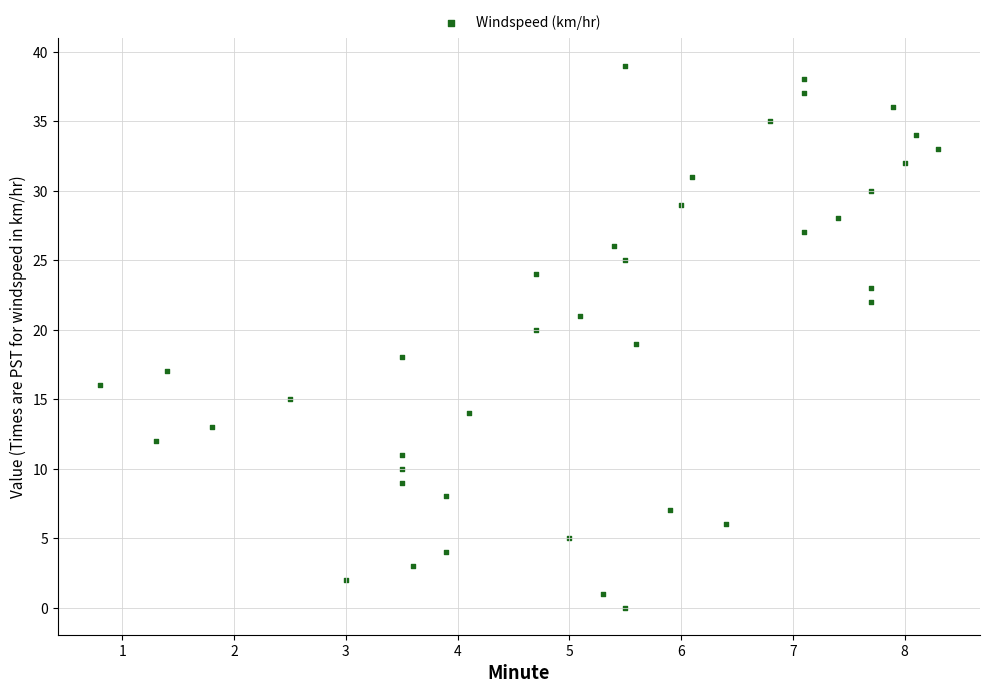

What is the range of Y values (max minus min)?

39